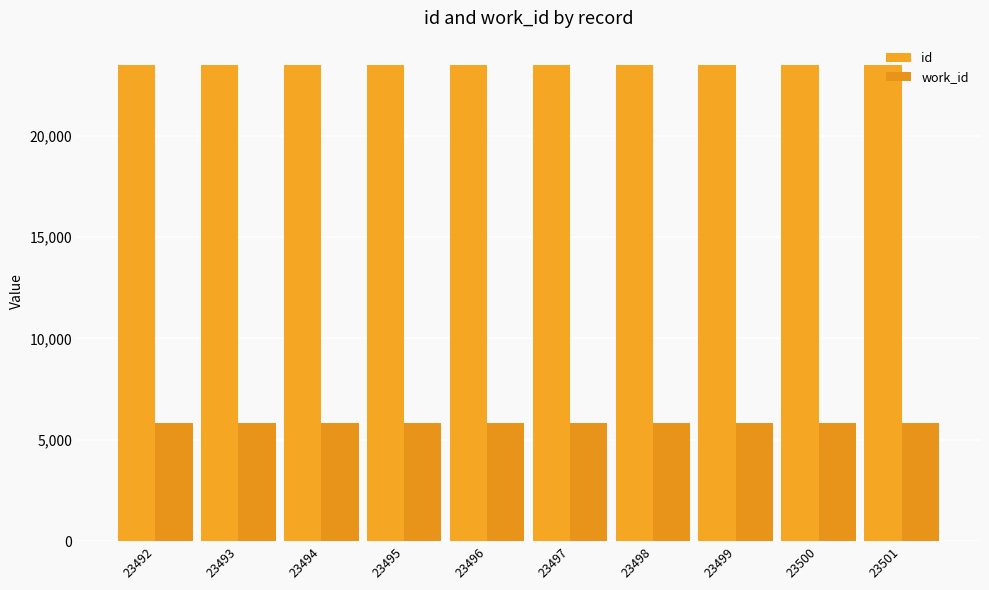

List the series in order of their overall mean, highest first.

id, work_id